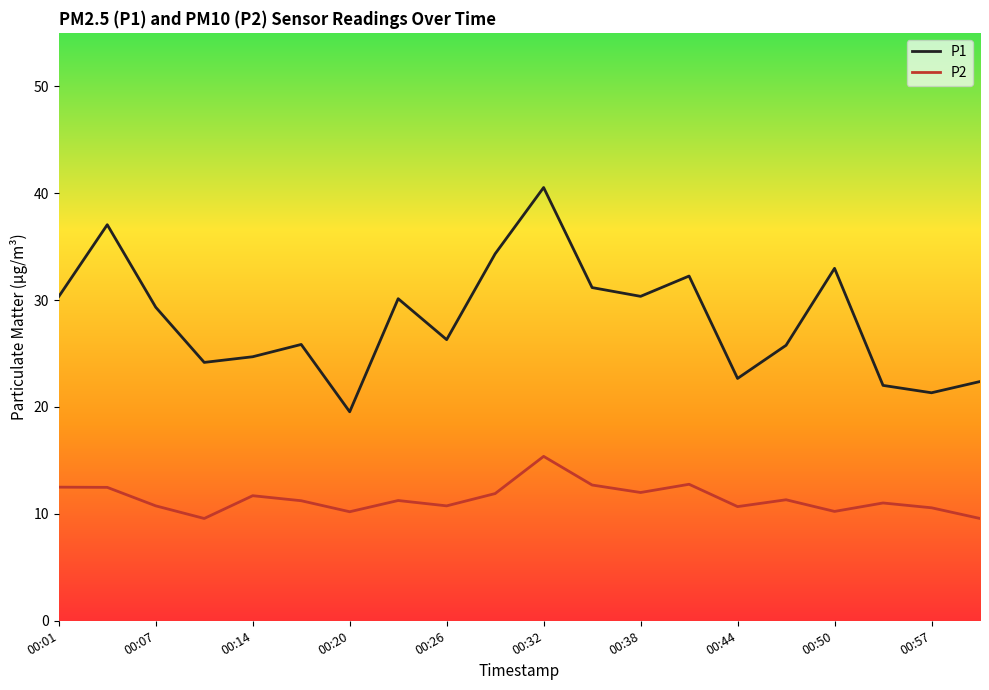

In P1, how many points are lower than both neighbors (excluding endpoints)?

6